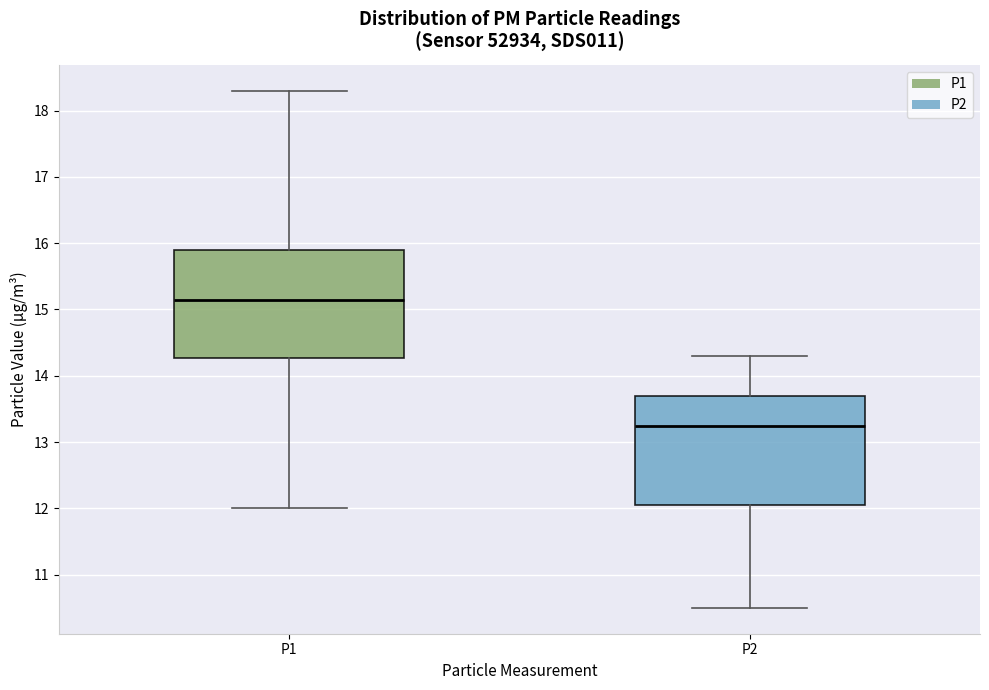

Where is the upper edge of the box for P2 on the y-axis? The values are not printed on the chart, so give them approximately, as read against the axis.

13.7